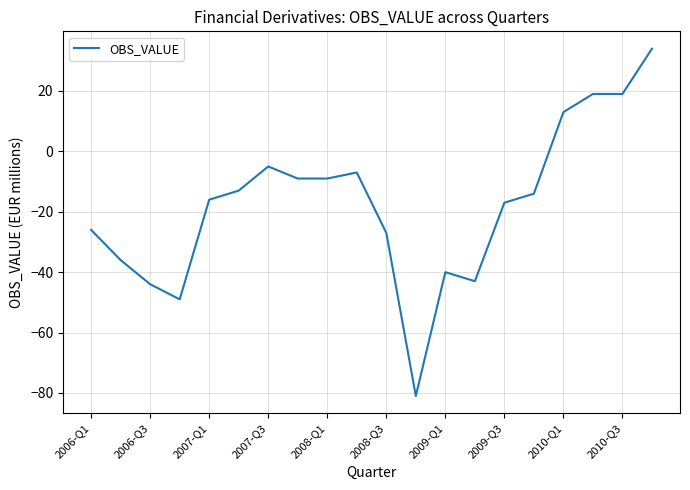

Does the chart display data point markers on the line(s)?

No